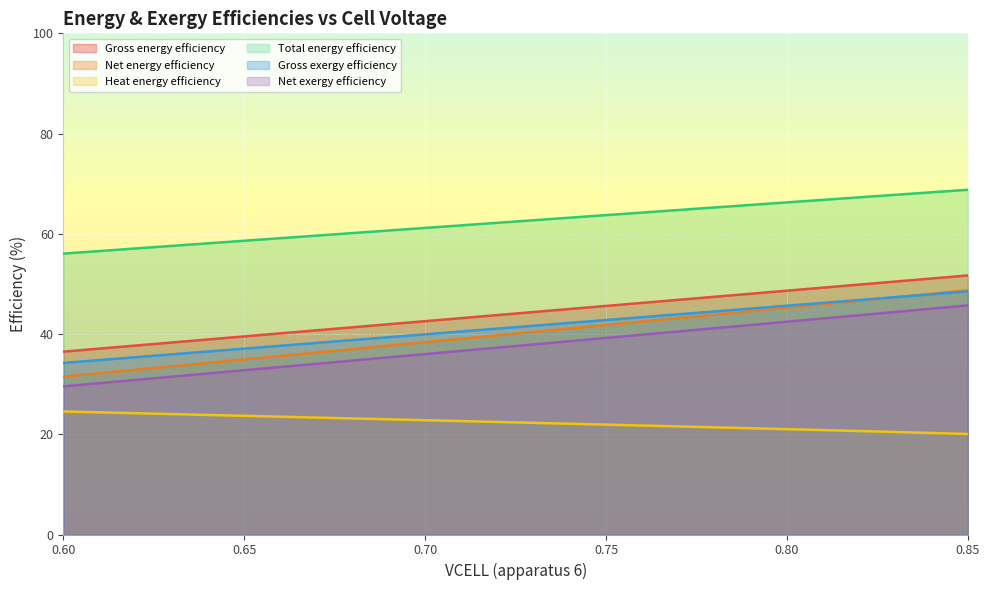

How many values in the Total energy efficiency series are below 62?

12